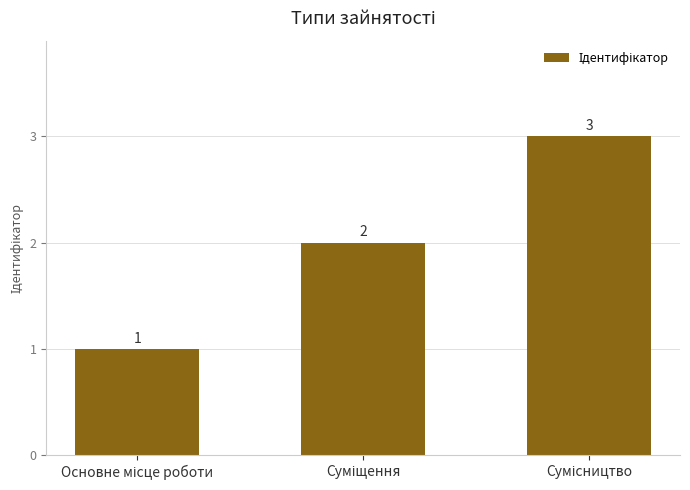

What is the smallest value displayed?

1